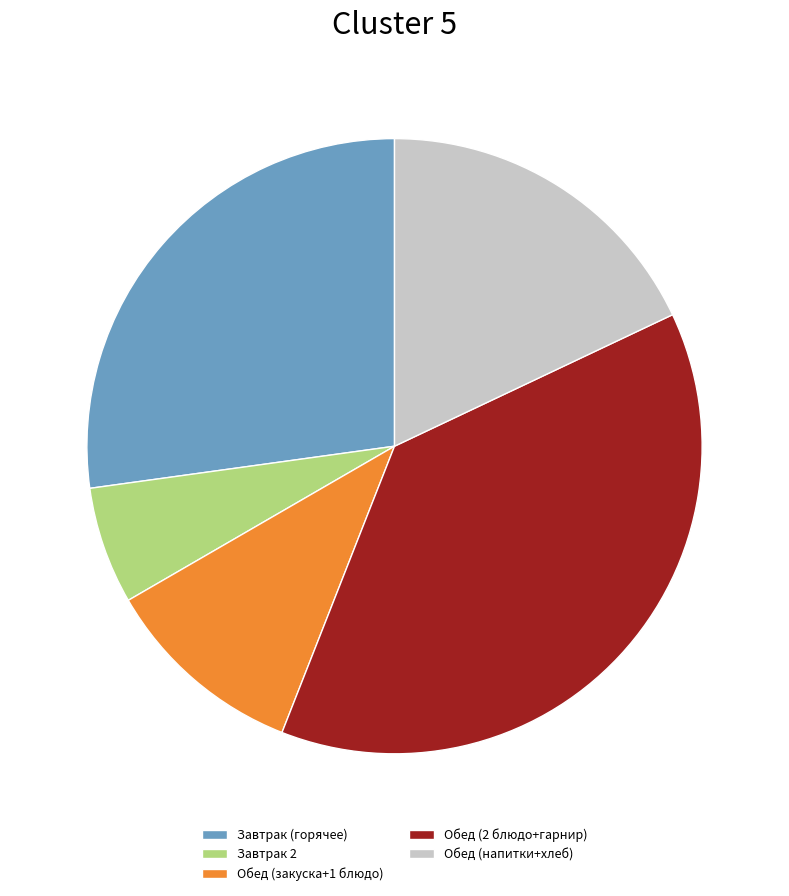

Rank the categories by value from lowest to highest.

Завтрак 2, Обед (закуска+1 блюдо), Обед (напитки+хлеб), Завтрак (горячее), Обед (2 блюдо+гарнир)